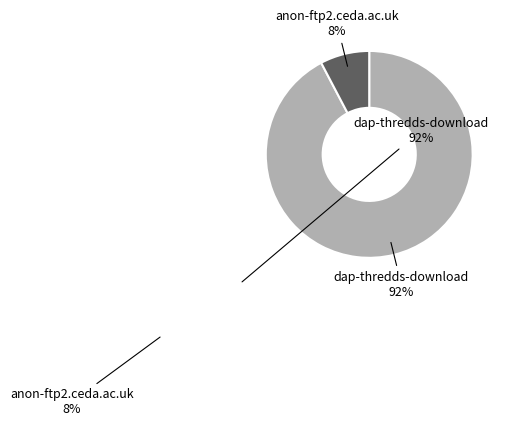

To the nearest percent, what is the average slice percentage?

50%